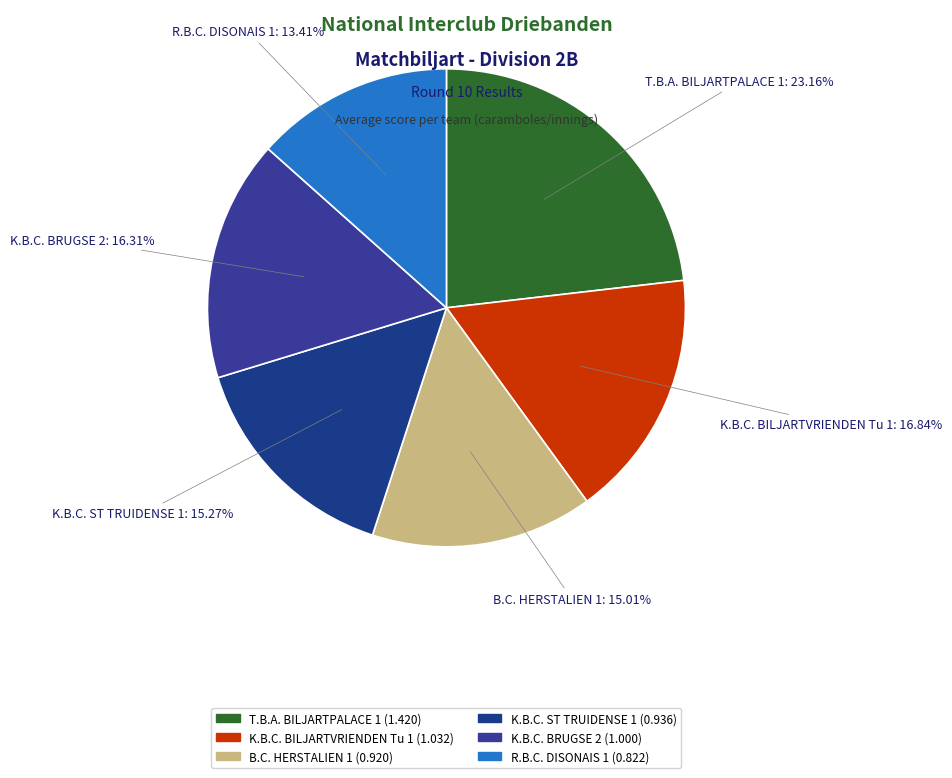

To the nearest percent, what portion does T.B.A. BILJARTPALACE 1 represent?

23%